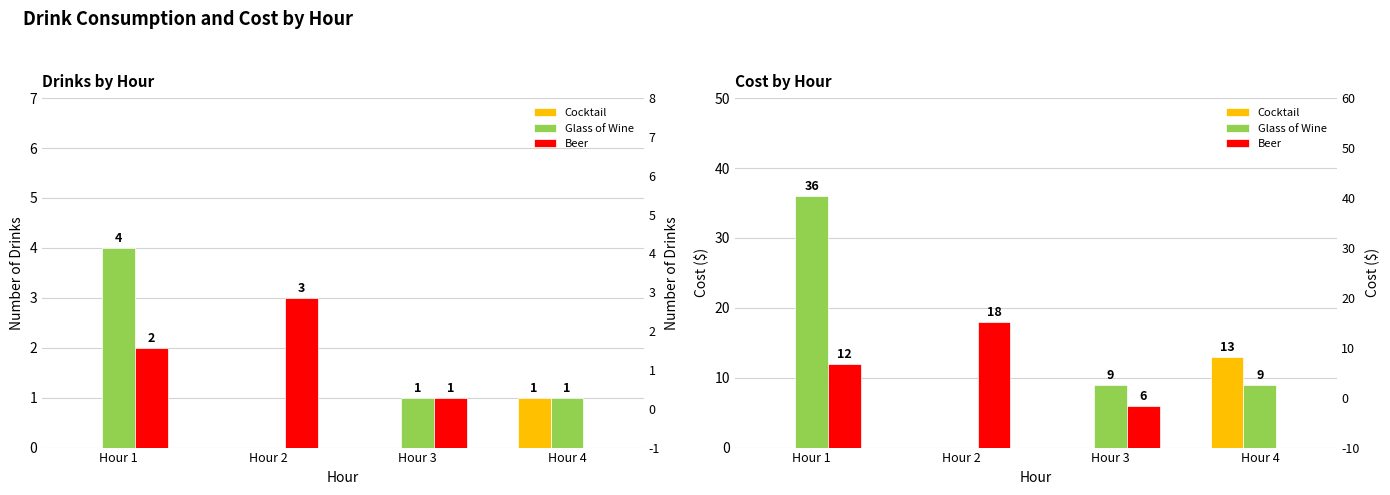

What is the difference between the Glass of Wine values at Hour 4 and Hour 2?

9